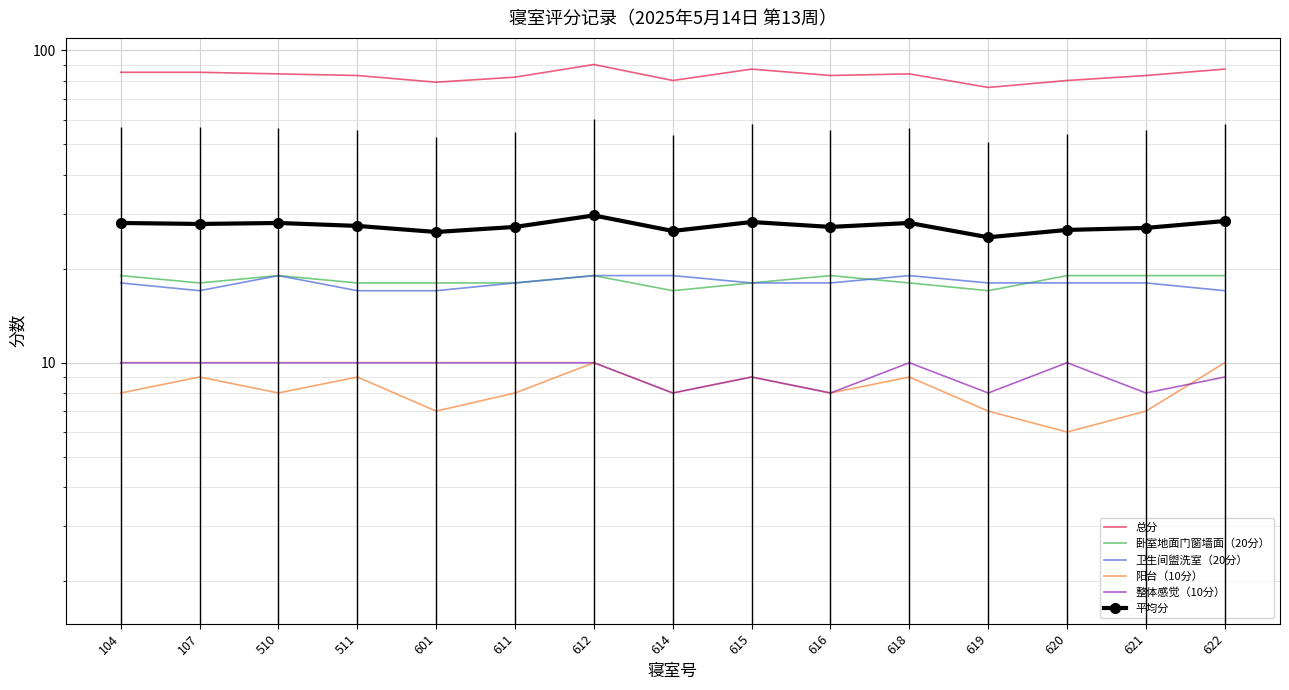

True or false: 总分 and 平均分 cross at least once.

False